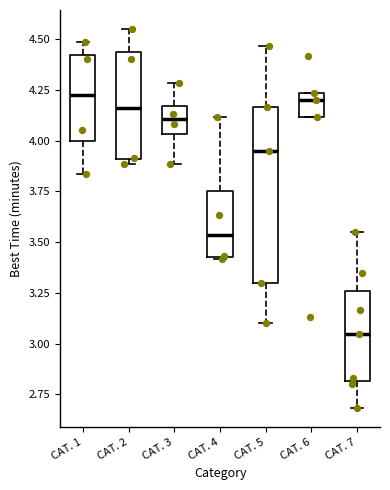

Reading left to right, transcribe this box plot: for each box, give where its median line is, the range the box spans, and where its two whiskers end, as read against the y-axis. The values are not printed on the chart, so give them approximately, as read against the axis.

CAT. 1: median 4.25, box 4.00 to 4.40, whiskers 3.85 to 4.50
CAT. 2: median 4.15, box 3.90 to 4.45, whiskers 3.90 (just below the box's lower edge) to 4.55
CAT. 3: median 4.10, box 4.05 to 4.15, whiskers 3.90 to 4.30
CAT. 4: median 3.55, box 3.45 to 3.75, whiskers 3.40 to 4.10
CAT. 5: median 3.95, box 3.30 to 4.15, whiskers 3.10 to 4.45
CAT. 6: median 4.20, box 4.10 to 4.25, whiskers 4.10 to 4.25
CAT. 7: median 3.05, box 2.80 to 3.25, whiskers 2.70 to 3.55